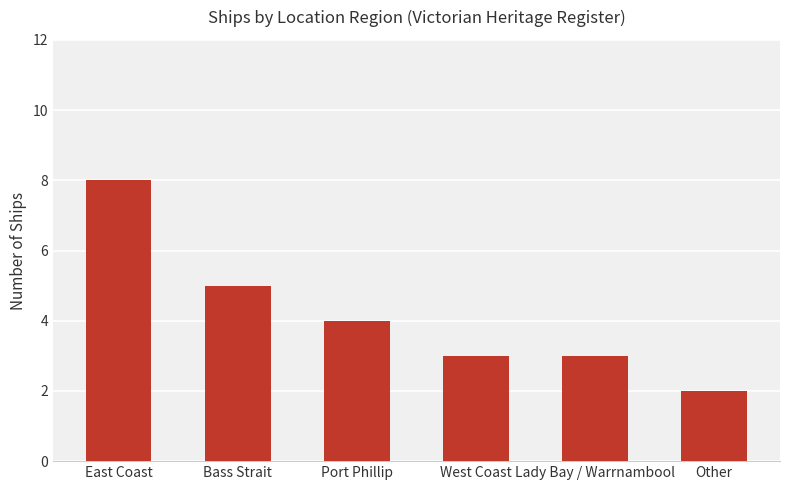

What is the average value?

4